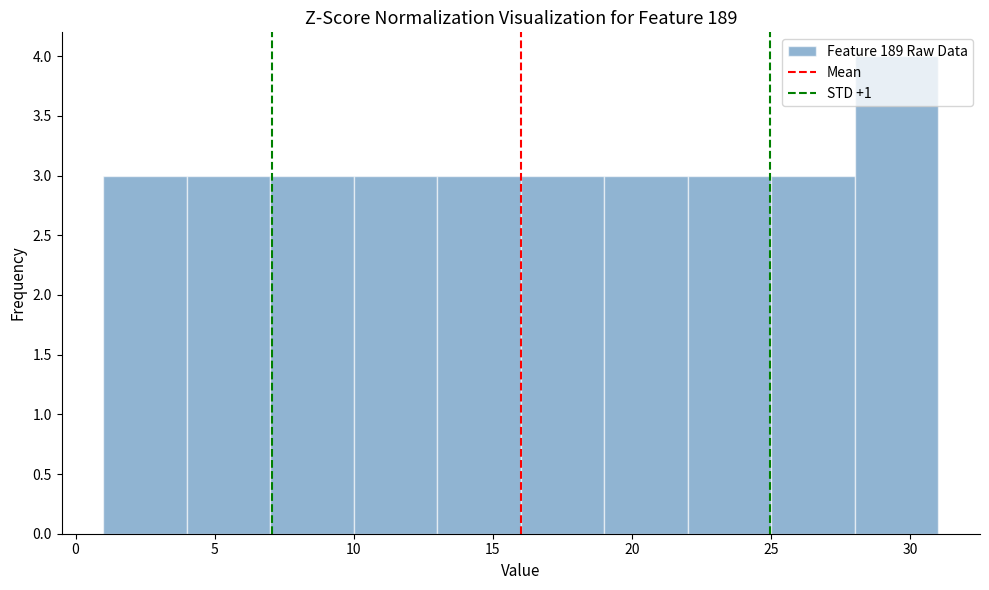

Which range on the x-axis has the tallest bar?

28 to 31